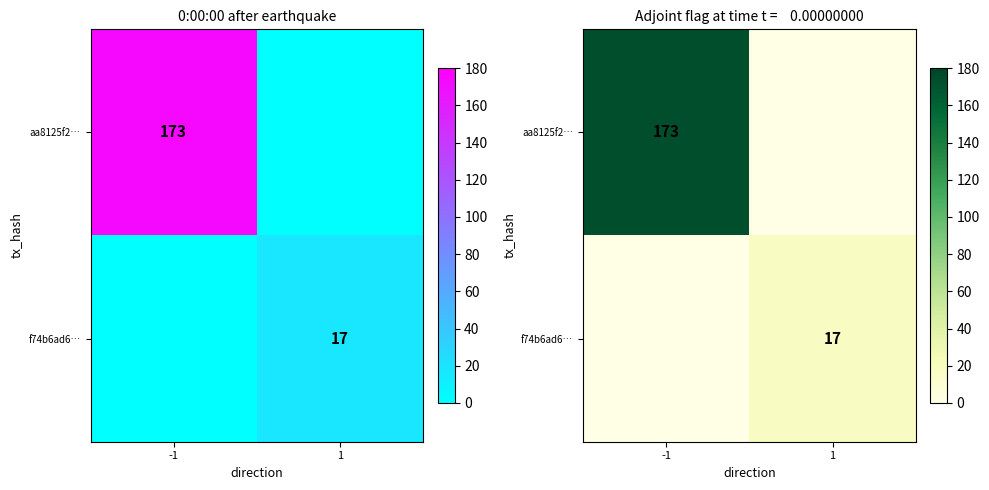

Read the f74b6ad6… value at 1, to the nearest 5.

15